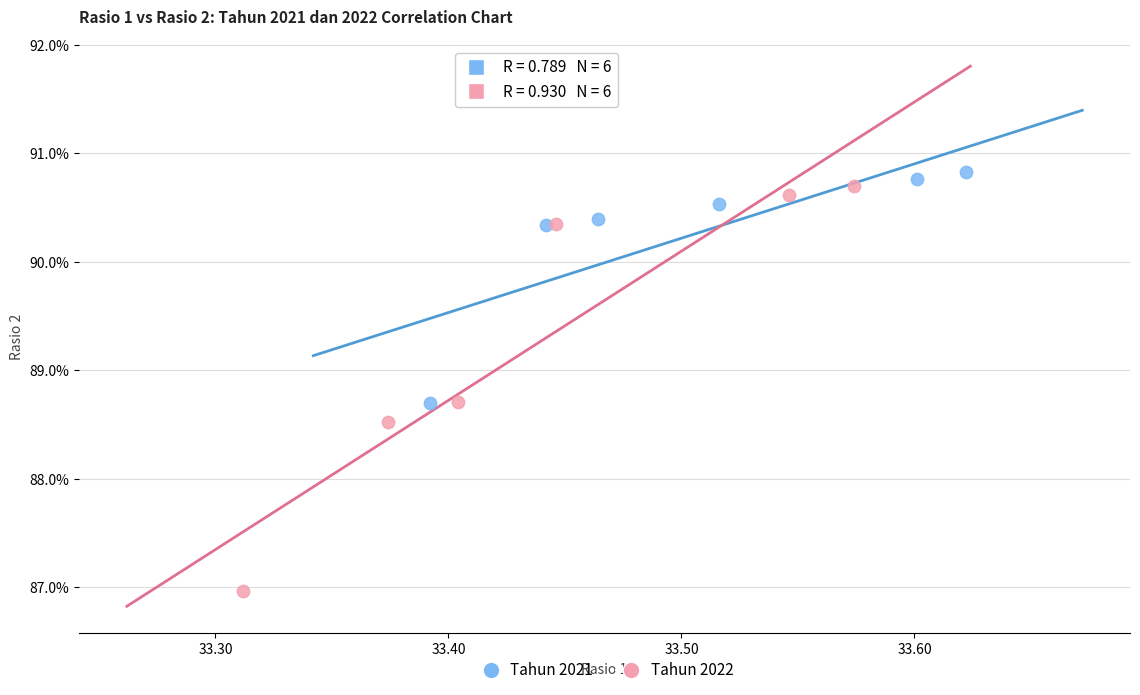

Which series reaches the minimum Y coordinate?

Tahun 2022